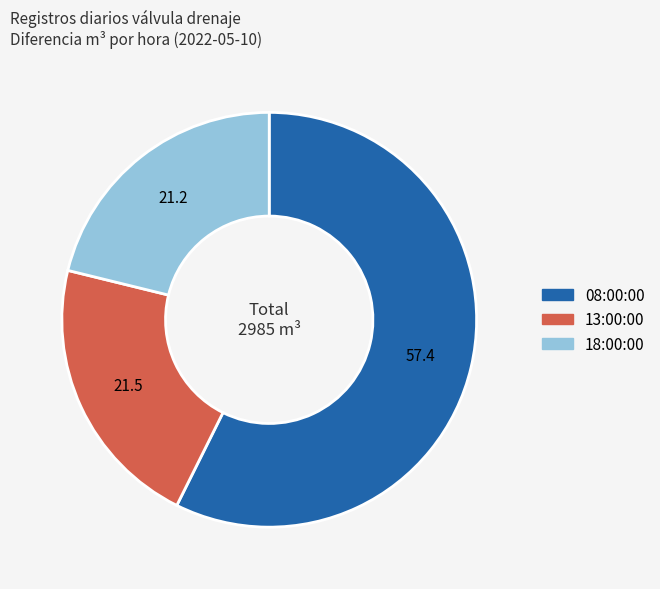

Is the sum of 13:00:00 and 08:00:00 greater than half?

Yes